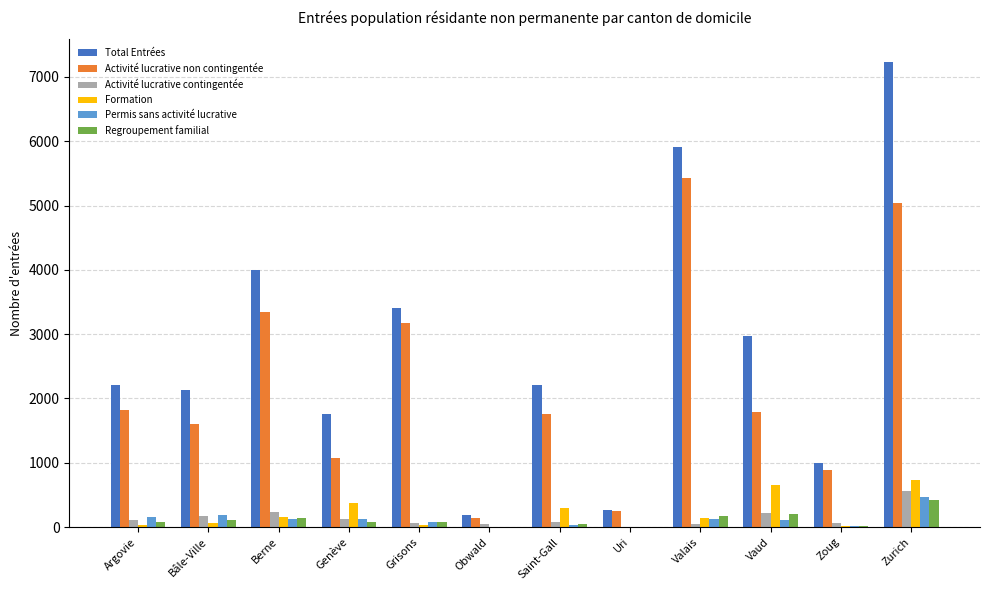

Between Grisons and Vaud, which series saw the biggest shift?

Activité lucrative non contingentée